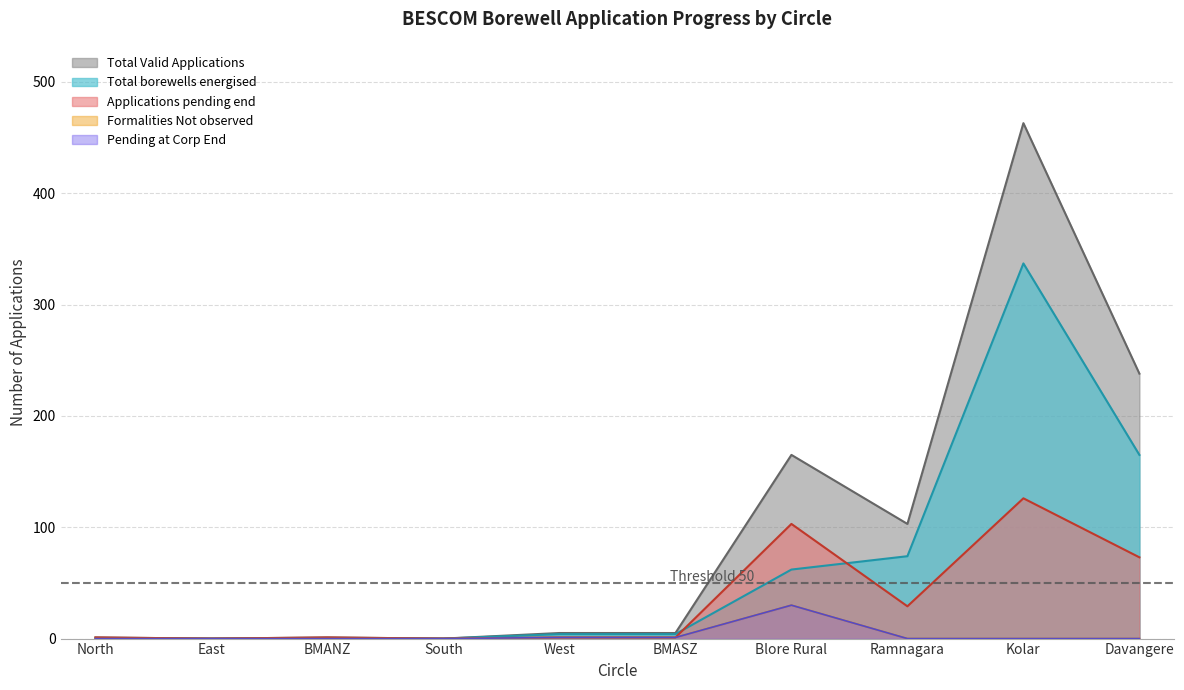

What is the greatest value displayed?

463